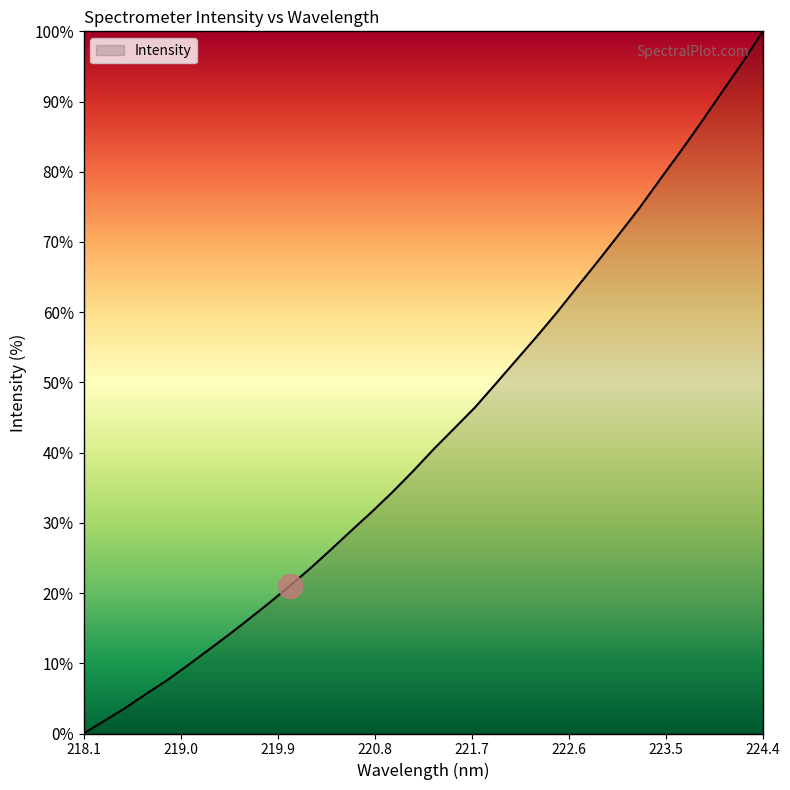

What is the difference between the maximum and minimum values?

100.0